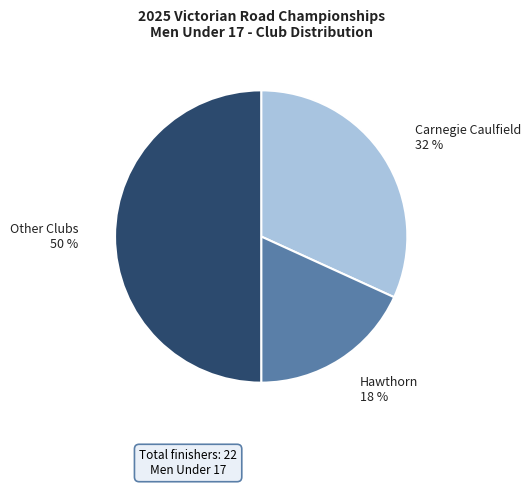

What percentage is the Carnegie Caulfield slice, to the nearest percent?

32%